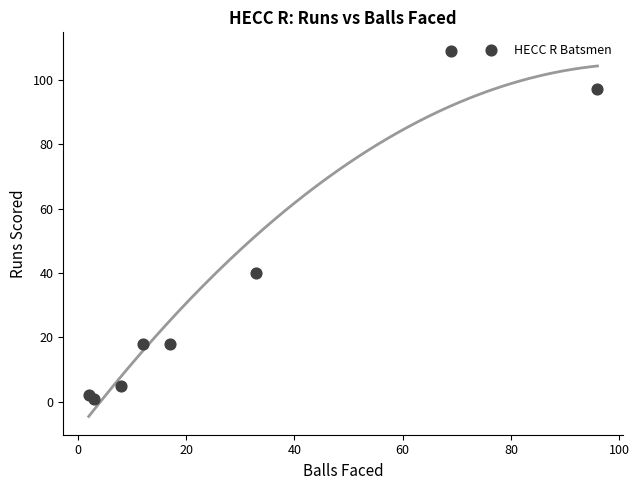

What Y value in the scatter plot is closest to 55?

40